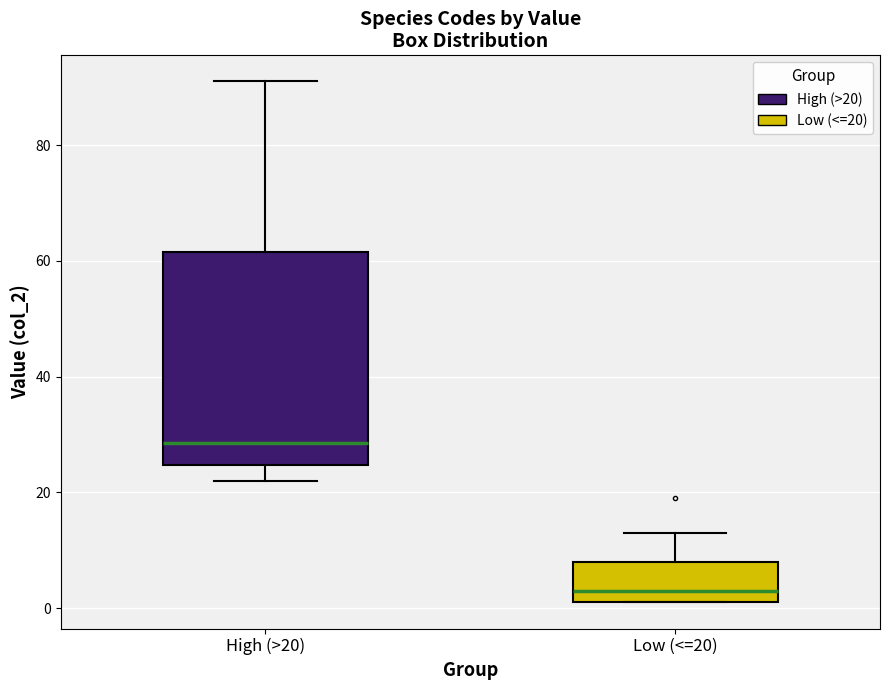

Comparing the boxes themselves (not the whiskers), which one is the tallest?

High (>20)